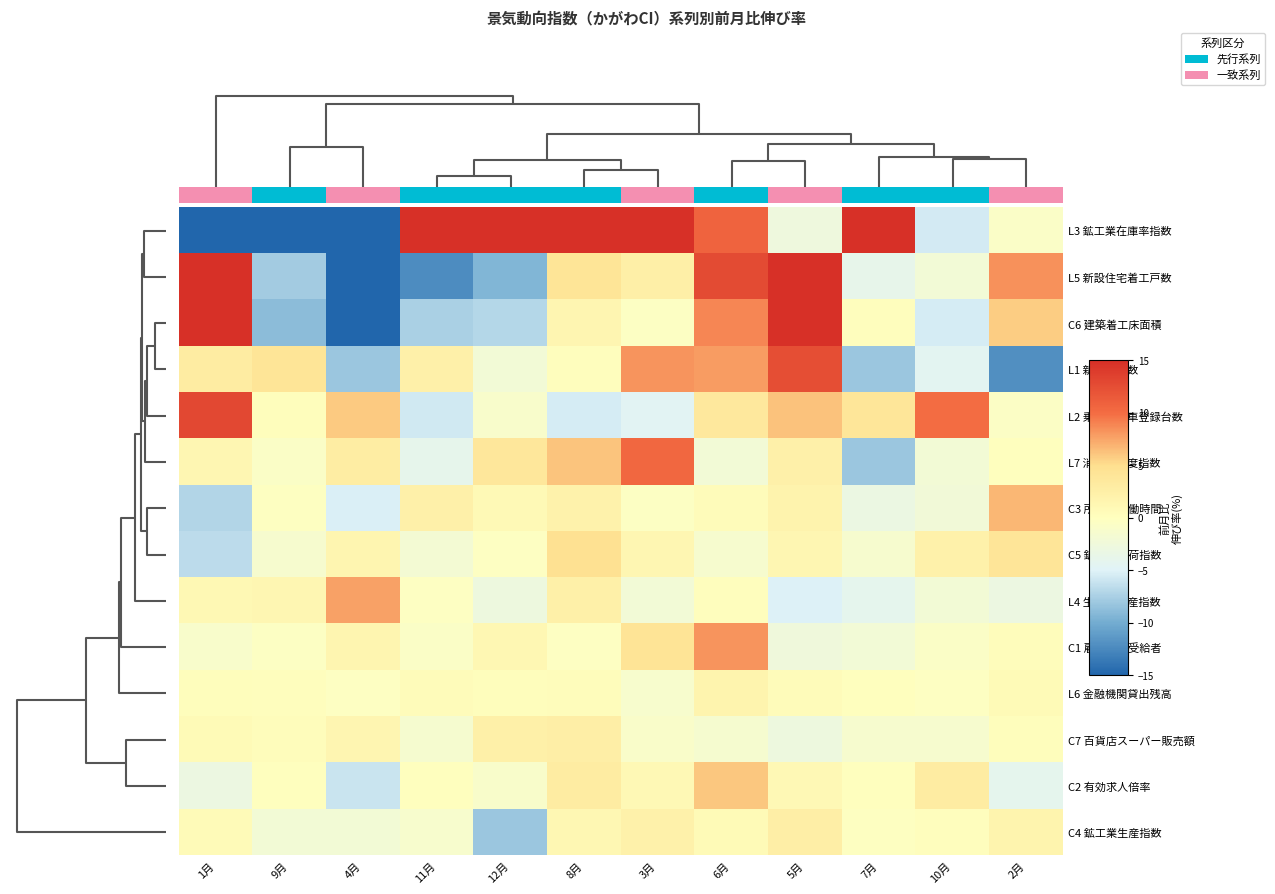

List the series in order of their peak value, lowest first.

L6 金融機関貸出残高, C7 百貨店スーパー販売額, C4 鉱工業生産指数, C5 鉱工業出荷指数, C2 有効求人倍率, C3 所定外労働時間, L4 生産財生産指数, C1 雇用保険受給者, L7 消費者態度指数, 0.0, L1 新規求人数, L2 乗用車新車登録台数, C6 建築着工床面積, L5 新設住宅着工戸数